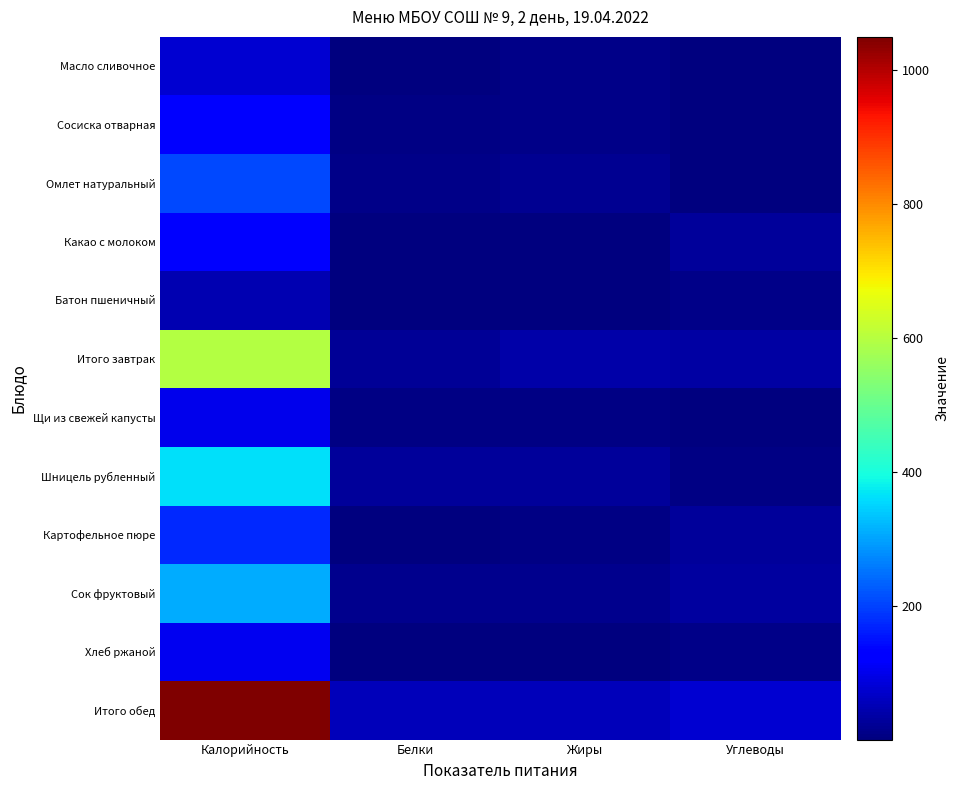

Reading left to right, extract all data points from this chart.

Масло сливочное: Калорийность=75.0	Белки=0.1	Жиры=8.3	Углеводы=0.1
Сосиска отварная: Калорийность=133.0	Белки=5.6	Жиры=12.2	Углеводы=0.2
Омлет натуральный: Калорийность=208.0	Белки=10.6	Жиры=17.5	Углеводы=2.0
Какао с молоком: Калорийность=132.0	Белки=2.9	Жиры=2.5	Углеводы=24.8
Батон пшеничный: Калорийность=47.0	Белки=1.6	Жиры=0.2	Углеводы=9.7
Итого завтрак: Калорийность=595.0	Белки=20.8	Жиры=40.7	Углеводы=36.8
Щи из свежей капусты: Калорийность=99.0	Белки=7.1	Жиры=7.1	Углеводы=1.6
Шницель рубленный: Калорийность=363.0	Белки=25.0	Жиры=26.0	Углеводы=6.0
Картофельное пюре: Калорийность=174.0	Белки=3.5	Жиры=5.6	Углеводы=28.2
Сок фруктовый: Калорийность=309.0	Белки=14.6	Жиры=14.4	Углеводы=30.5
Хлеб ржаной: Калорийность=104.0	Белки=4.0	Жиры=0.7	Углеводы=10.0
Итого обед: Калорийность=1049.0	Белки=54.1	Жиры=53.8	Углеводы=76.3